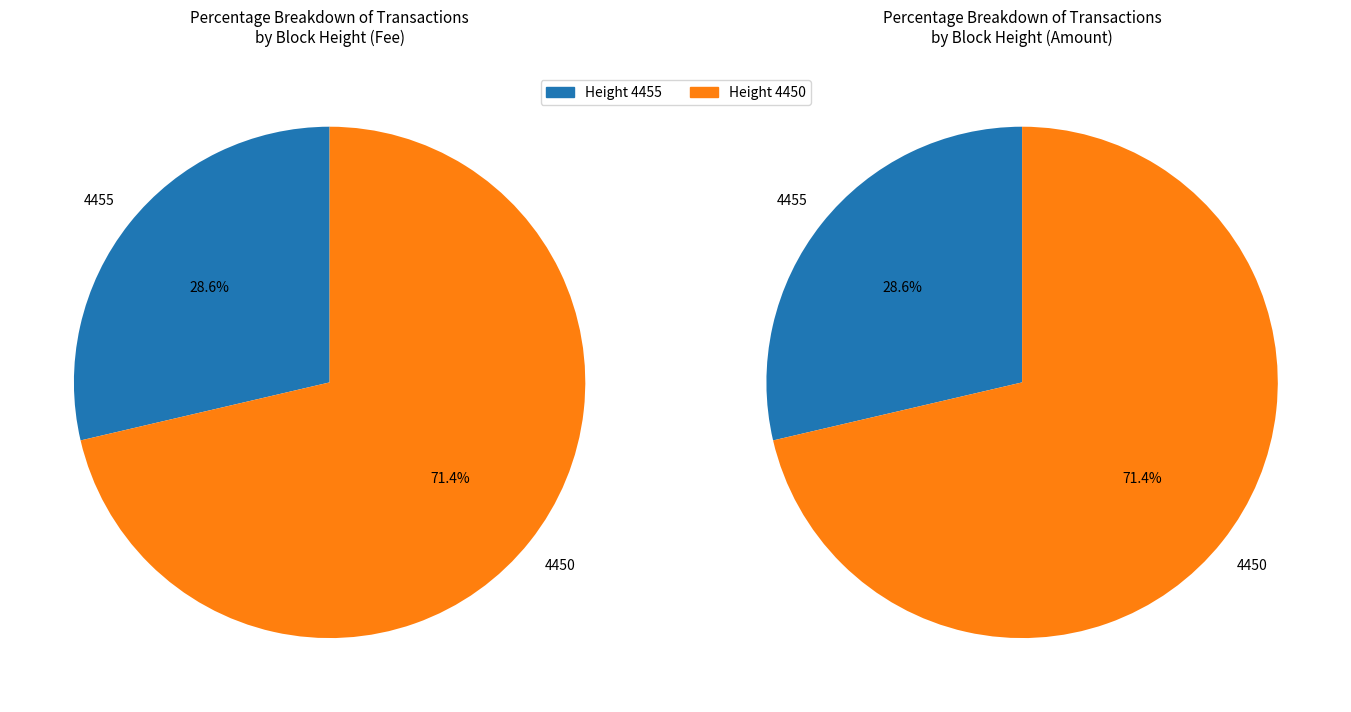

What percentage is the 4455 slice, to the nearest percent?

29%